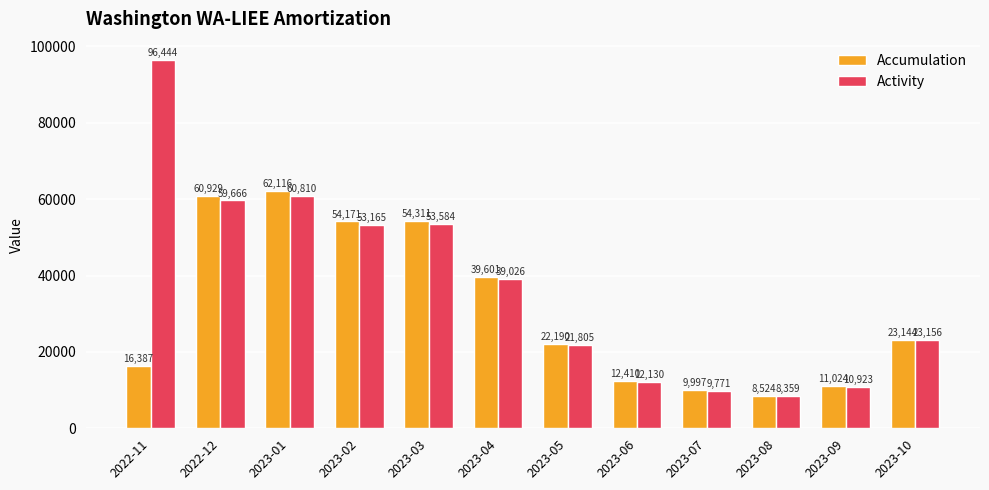

Which series has the largest range (max minus min)?

Activity